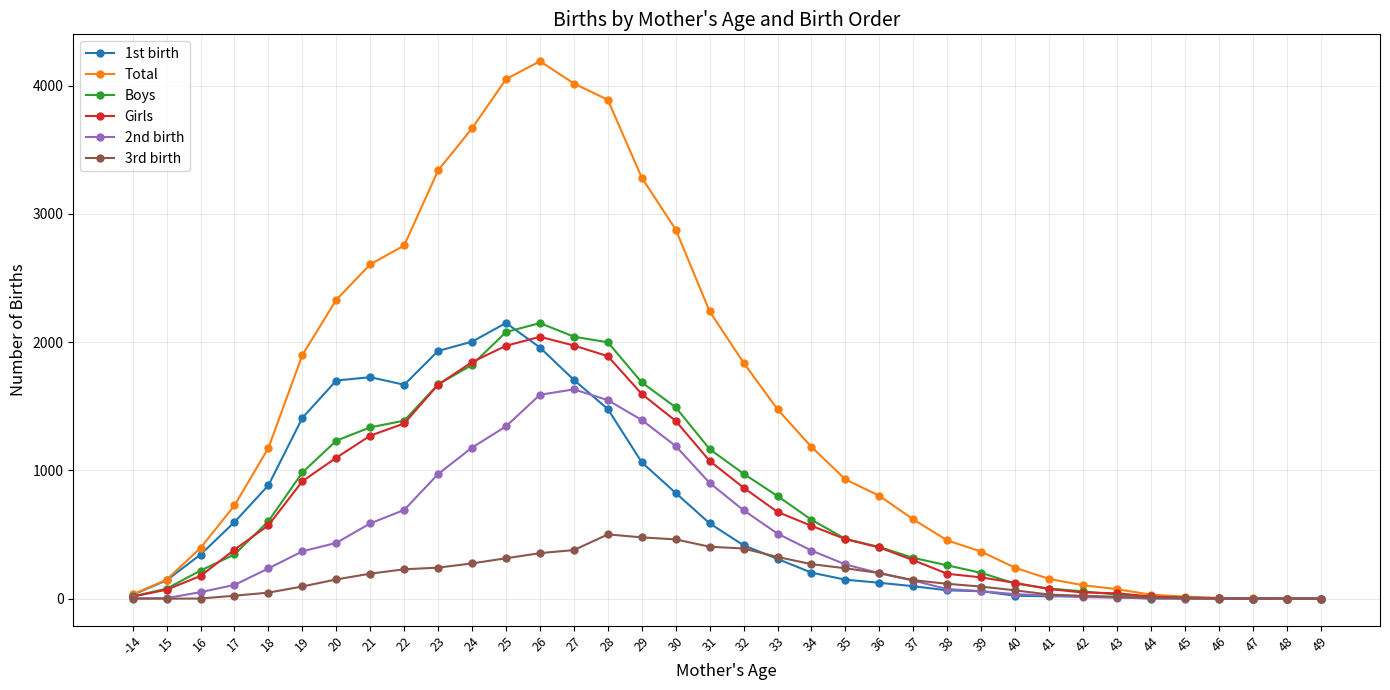

What is the greatest value displayed?

4191